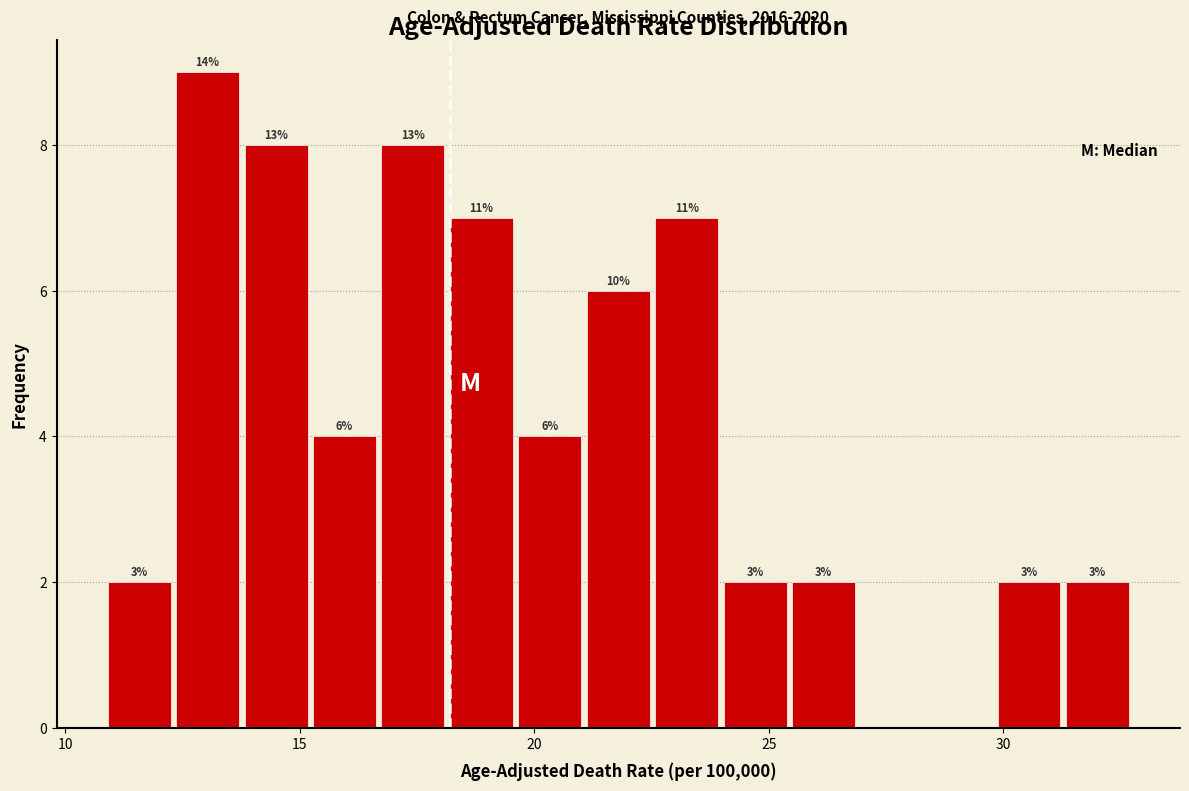

Around what value on the x-axis is the tallest bar? Give the approximate position of its centre, as read against the axis.

13.0